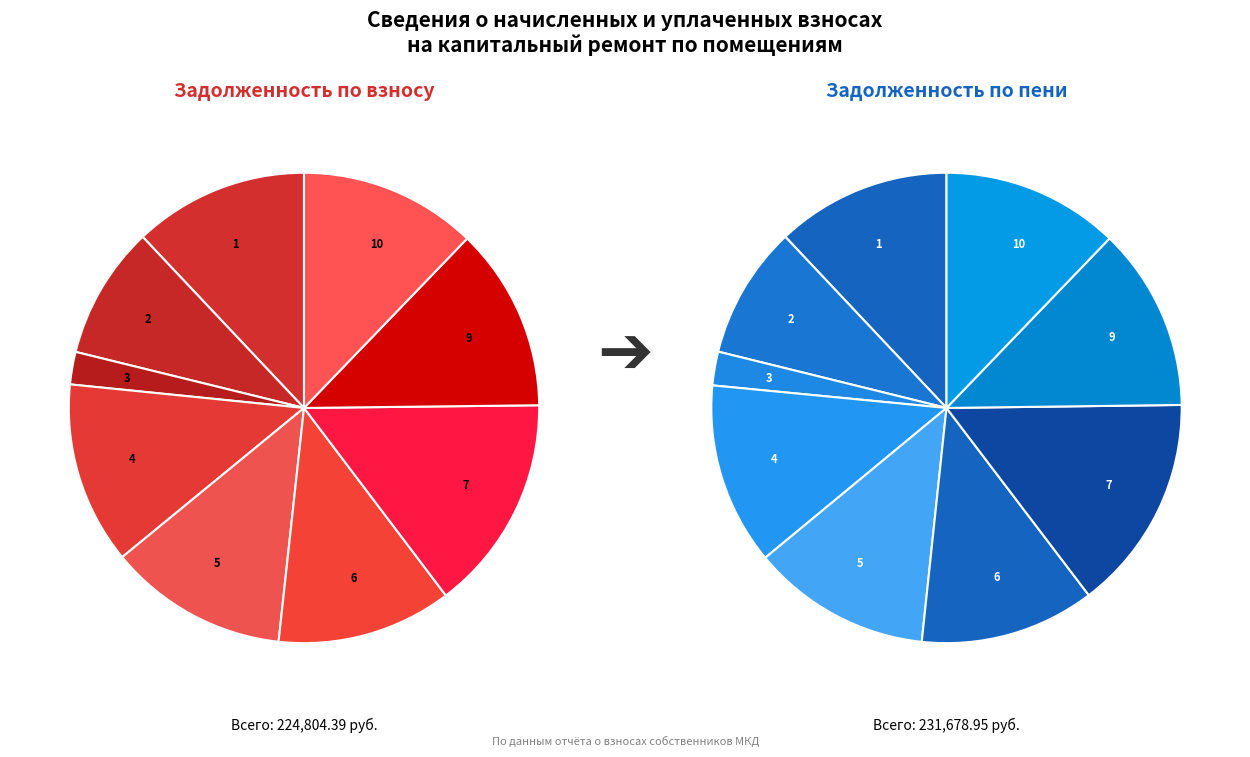

How many slices are in this pie chart?

9